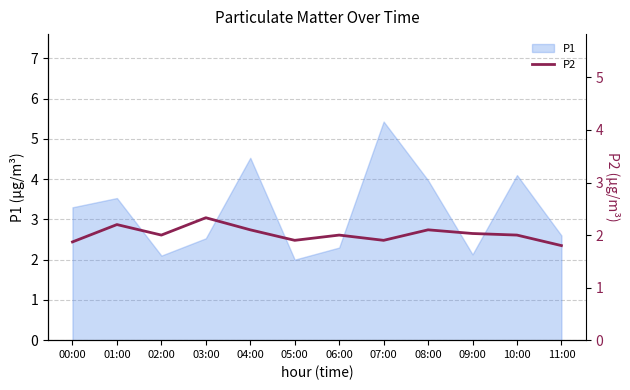

Reading right to left, list all the values displayed in this chart.

1.8	2.0	2.0	2.1	1.9	2.0	1.9	2.1	2.3	2.0	2.2	1.9